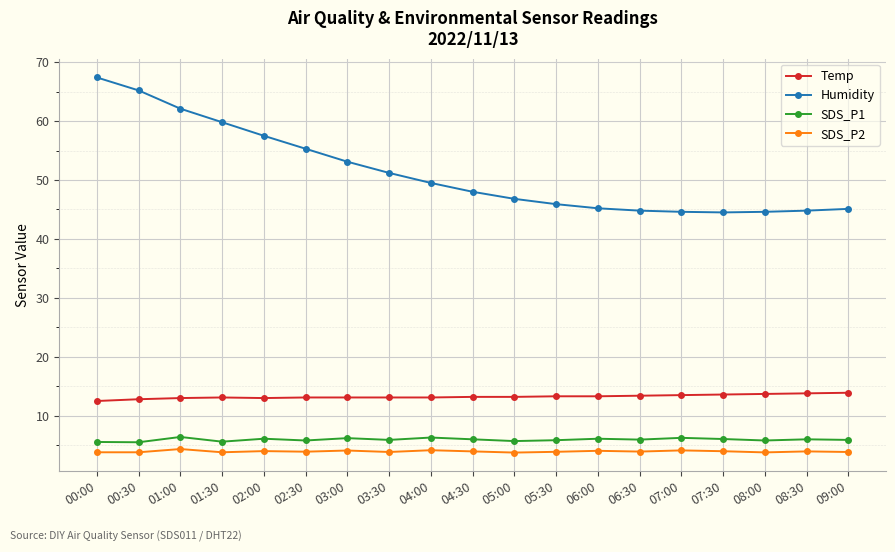

What is the total value across all series at 05:30?

68.9